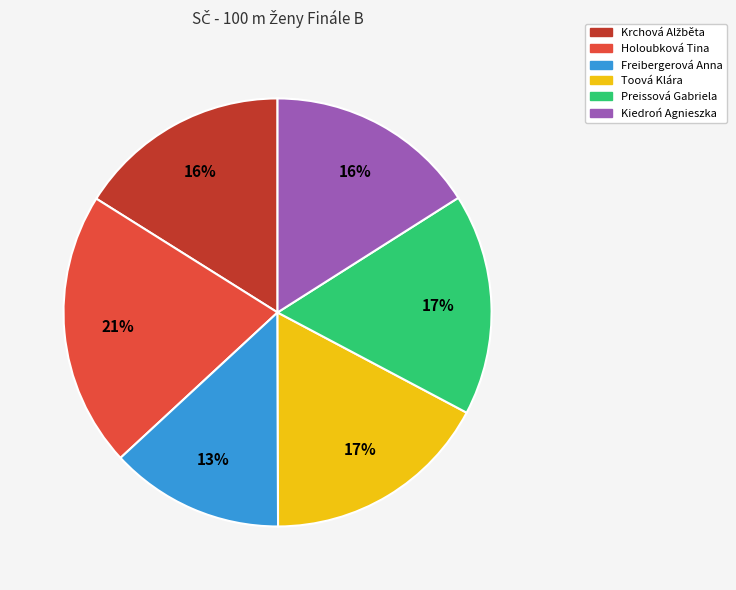

Which category has the biggest portion of the pie?

Holoubková Tina